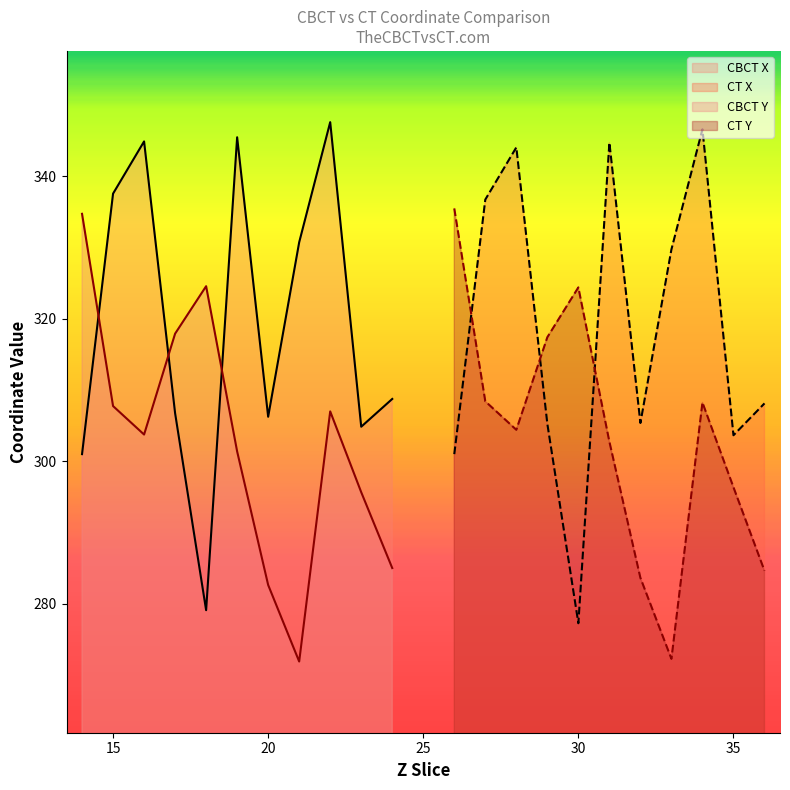

What is the maximum value for CBCT X?

347.6